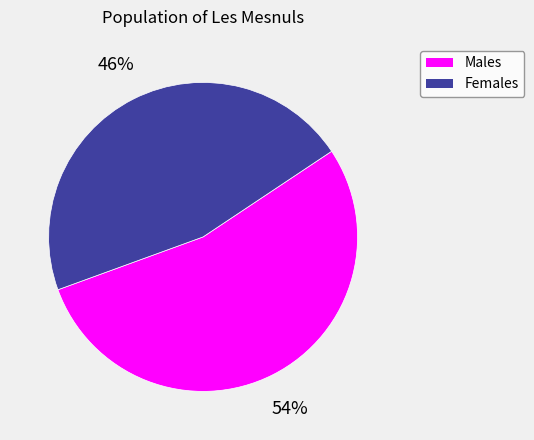

What is the ratio of the value at Females to the value at Males?

0.9